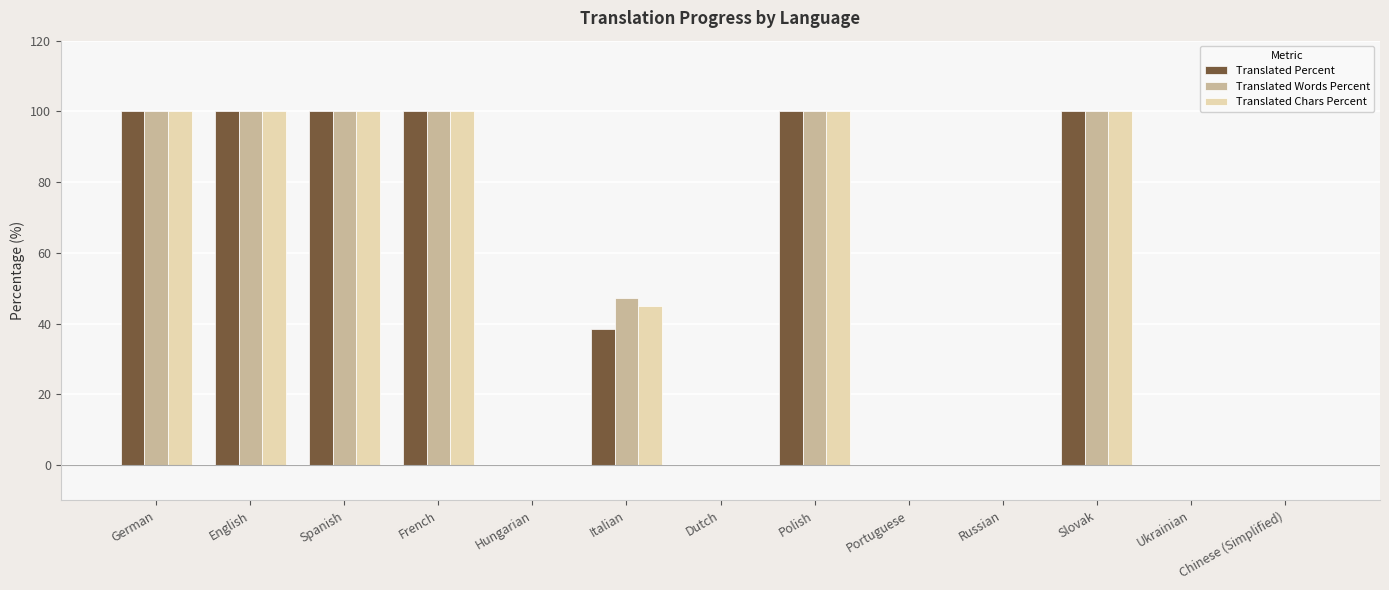

What is the highest value of the Translated Chars Percent series?

100.0